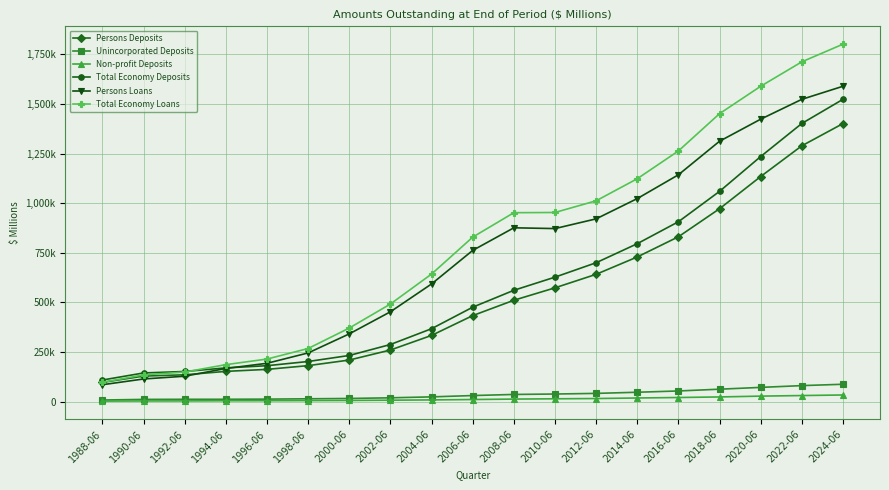

True or false: Persons Deposits and Total Economy Deposits cross at least once.

False